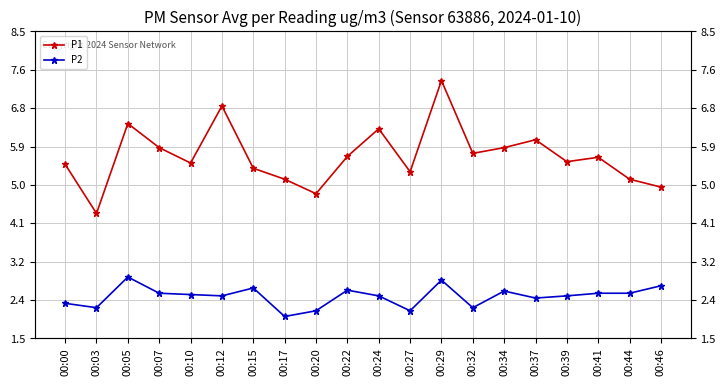

What is the difference between the second highest and minimum values in the P1 series?

2.5